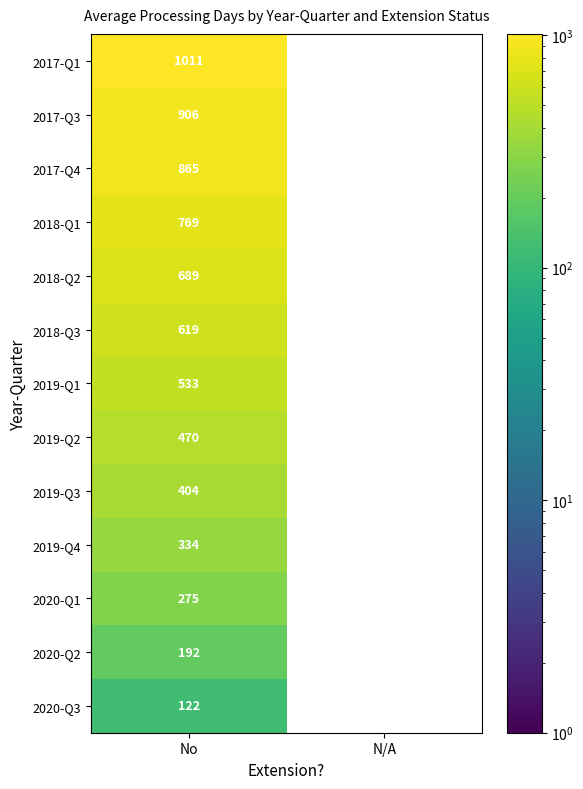

The value of 2018-Q2 at No is 689. True or false?

True